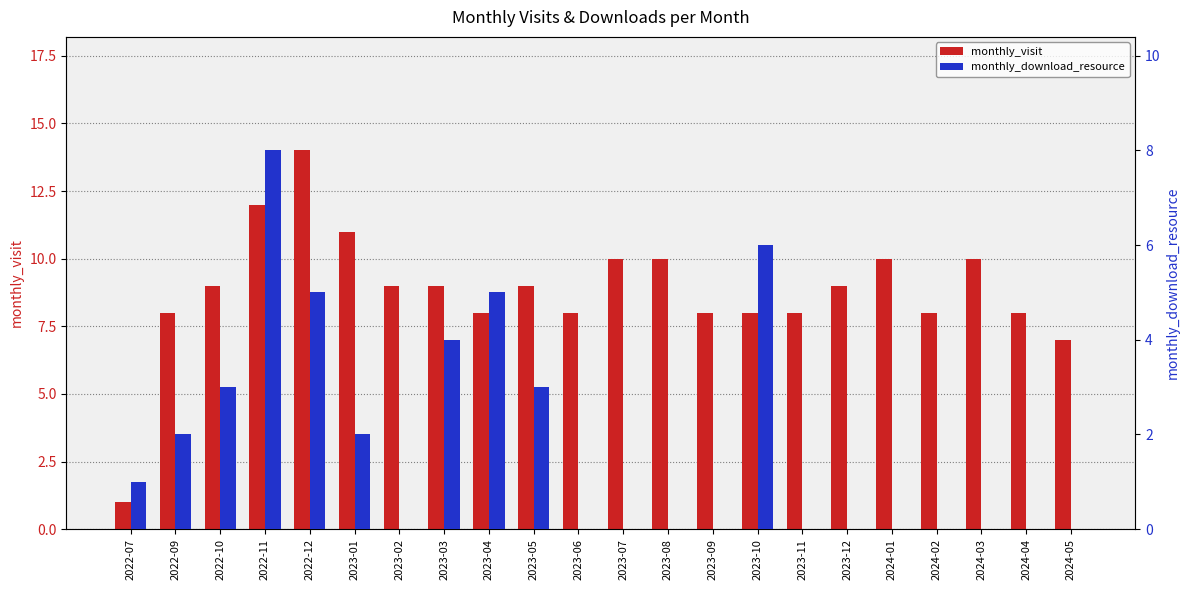

What is the total value across all series at 2022-09?

10